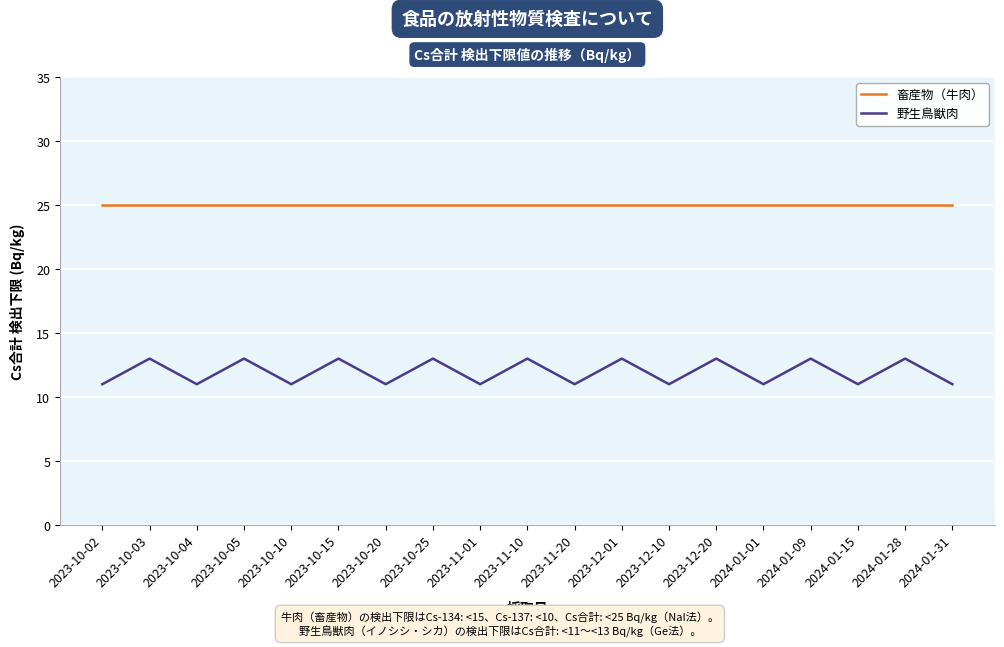

What is the minimum value shown in the chart?

11